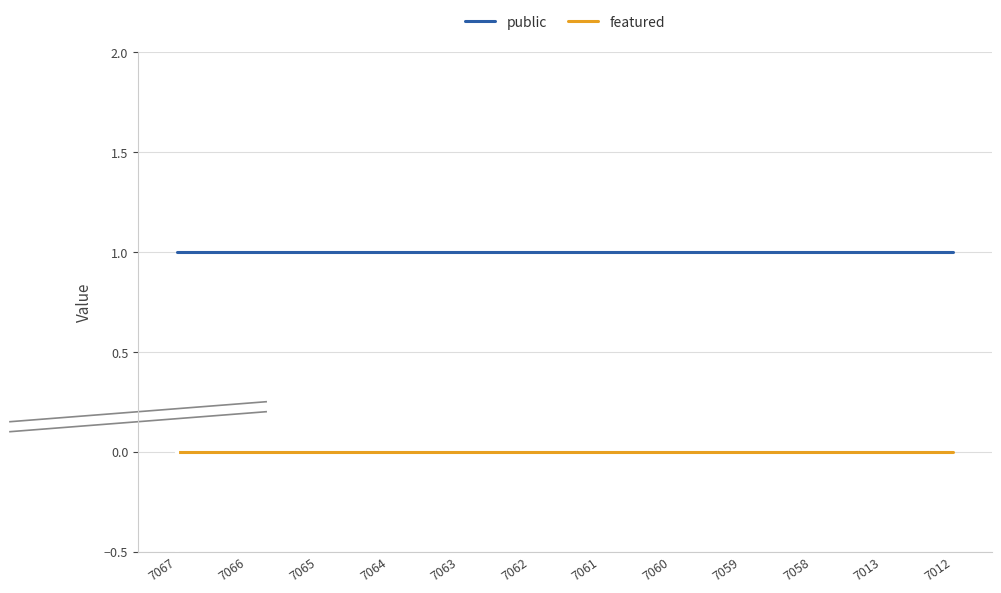

How many lines are shown in the chart?

2